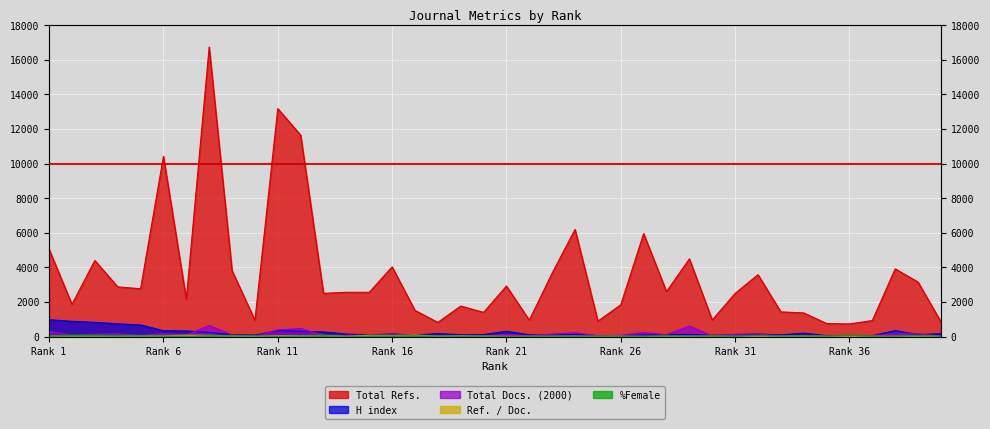

What is the smallest value displayed?

12